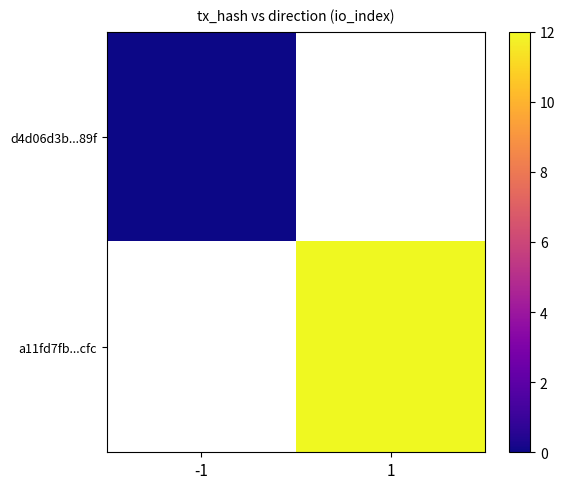

What is the greatest value displayed?

12.0